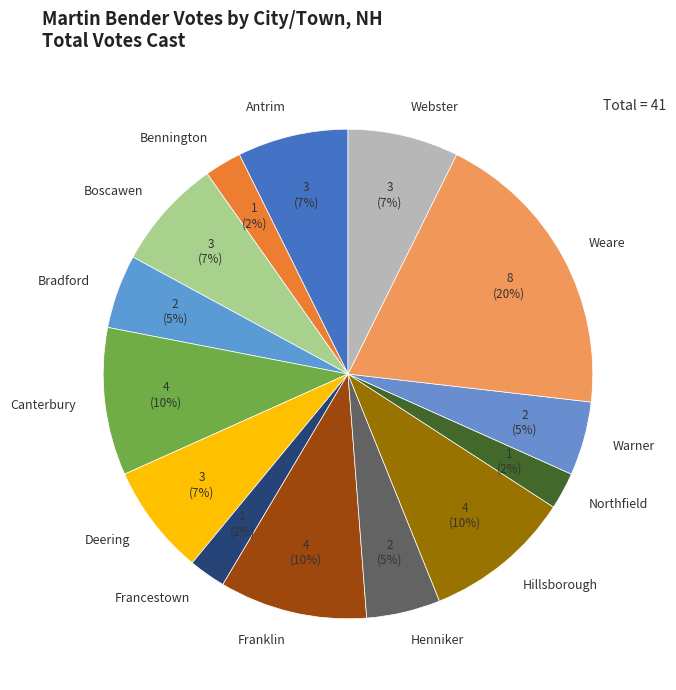

Which category has the biggest portion of the pie?

Weare